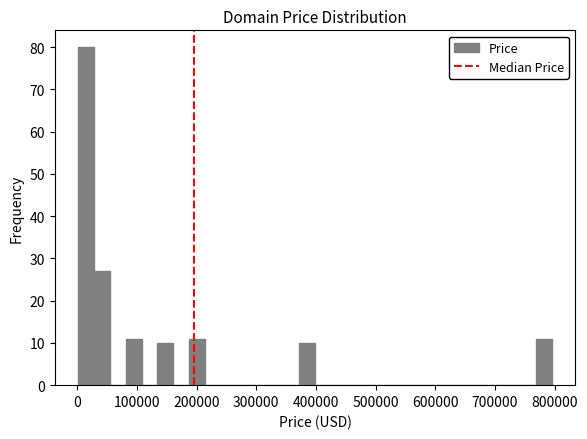

Read against the x-axis, roughly where is the centre of the tallest bar?

20000